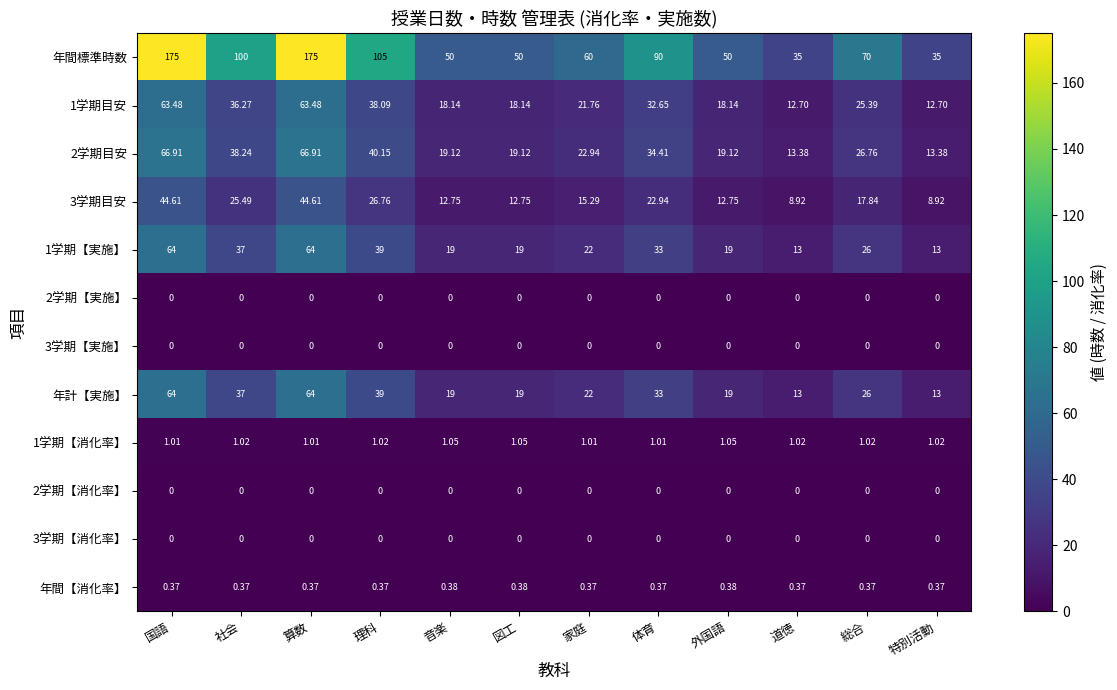

Which series has the largest total across all categories?

年間標準時数